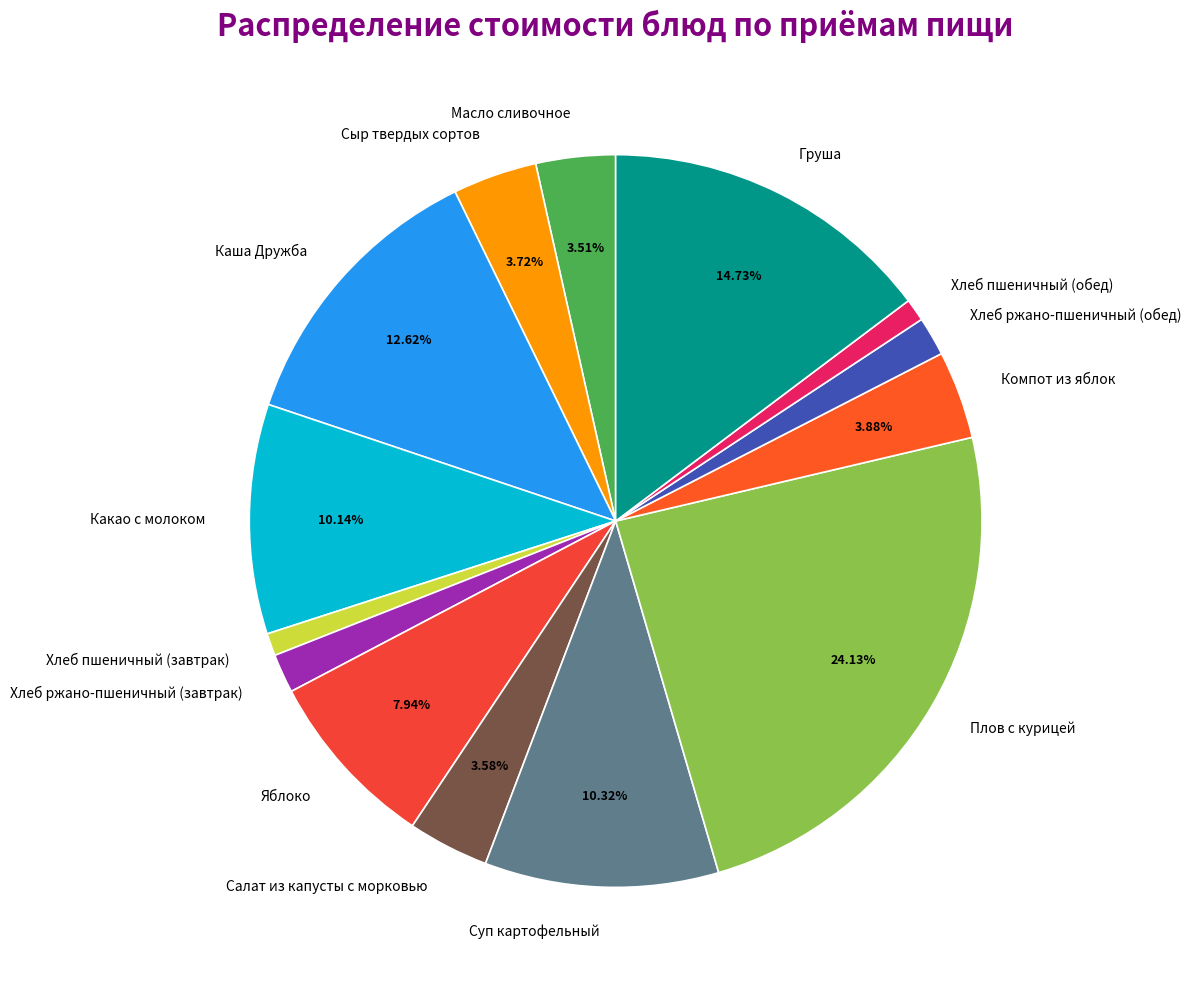

How many slices are in this pie chart?

14